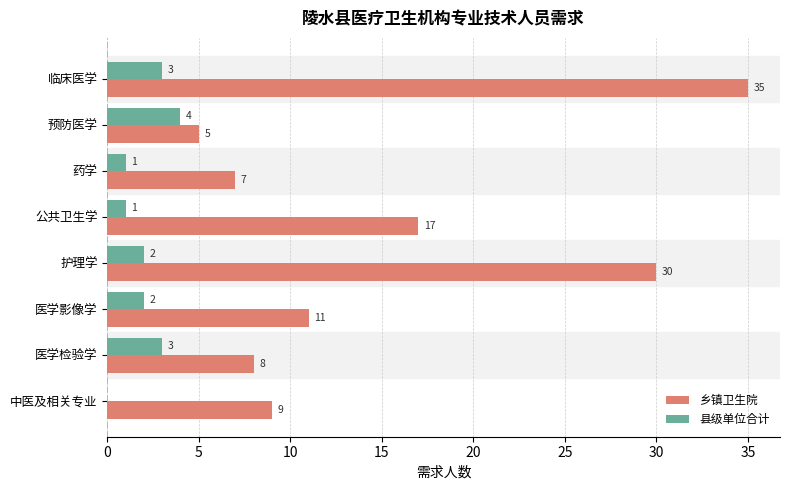

What is the sum of all 县级单位合计 values?

16